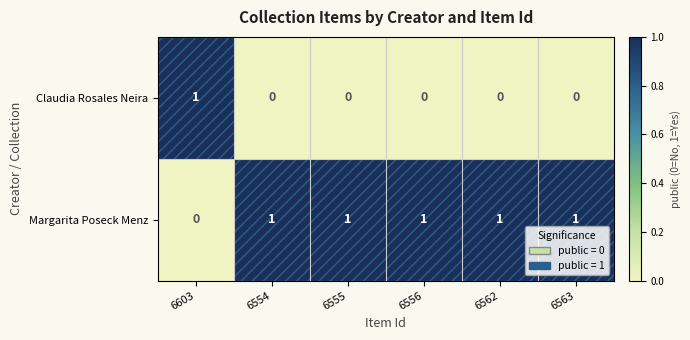

List the series in order of their overall mean, lowest first.

Claudia Rosales Neira, Margarita Poseck Menz